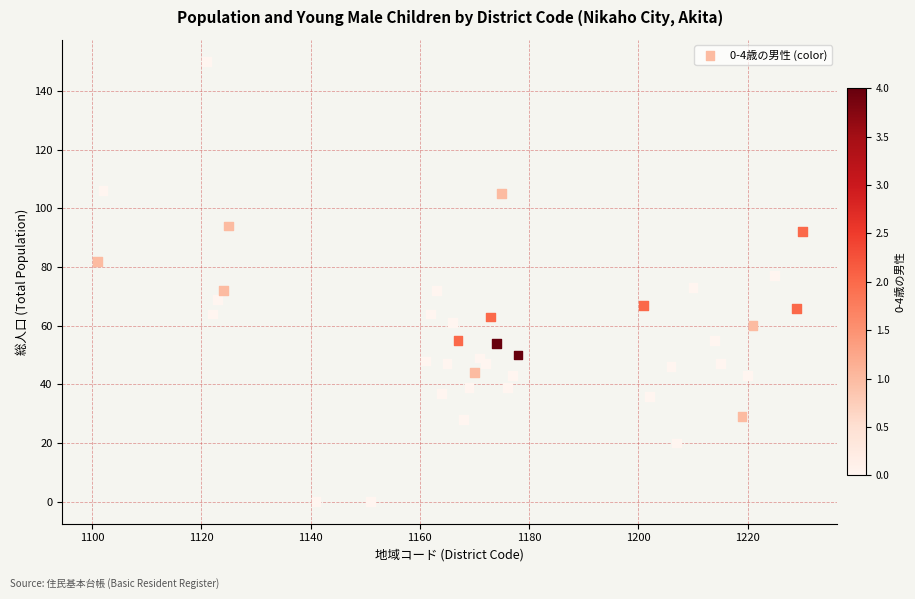

What is the range of X values (max minus min)?

129